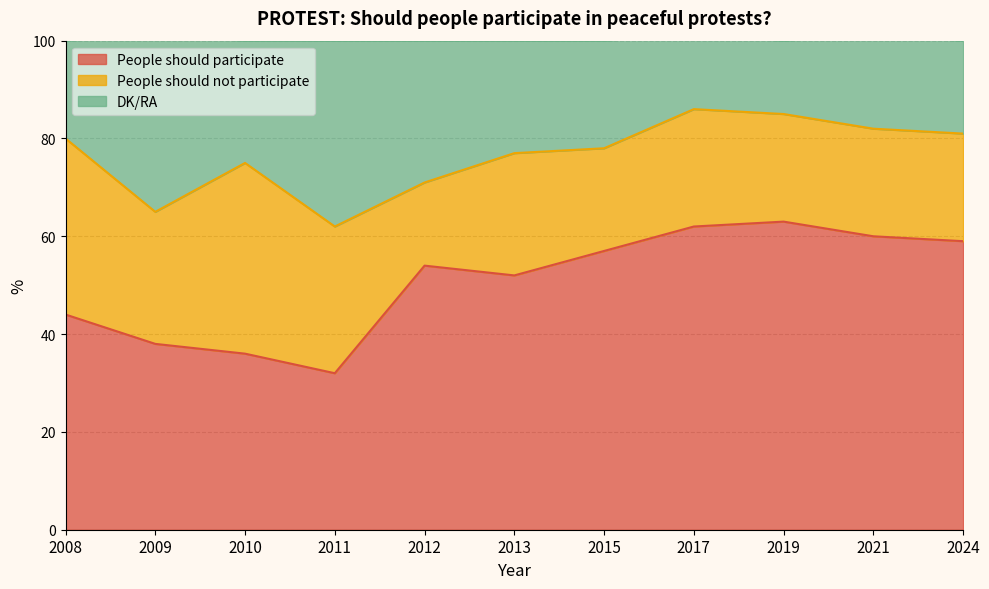

At which label does People should participate reach its minimum?

2011